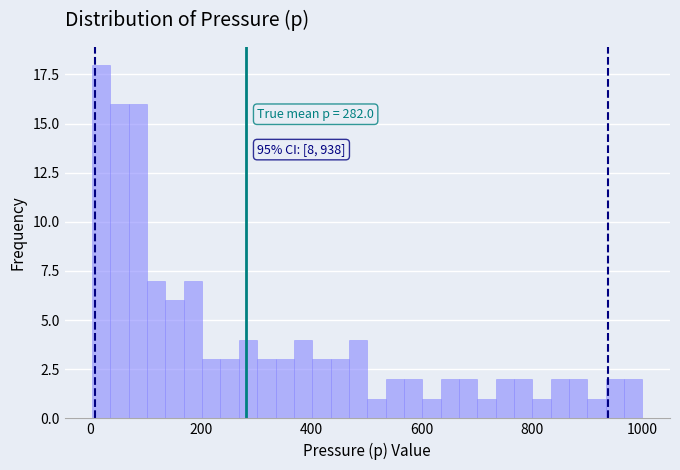

Around what value on the x-axis is the tallest bar? Give the approximate position of its centre, as read against the axis.

20